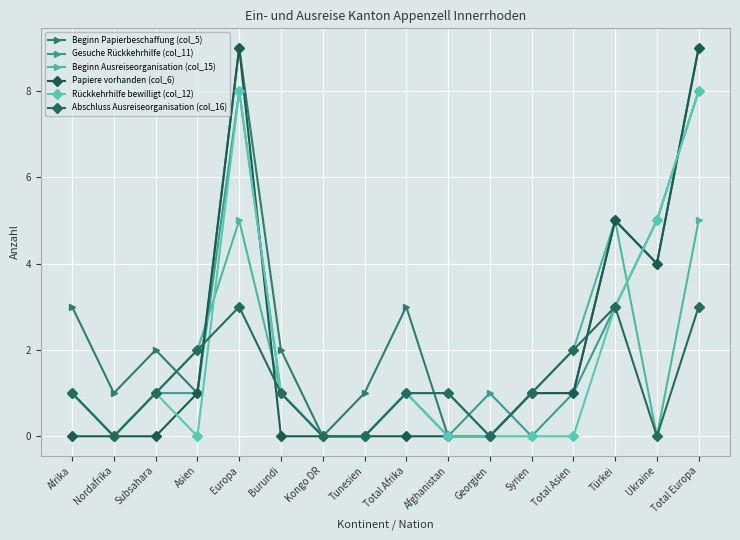

Which category has the lowest value across all series?

Kongo DR